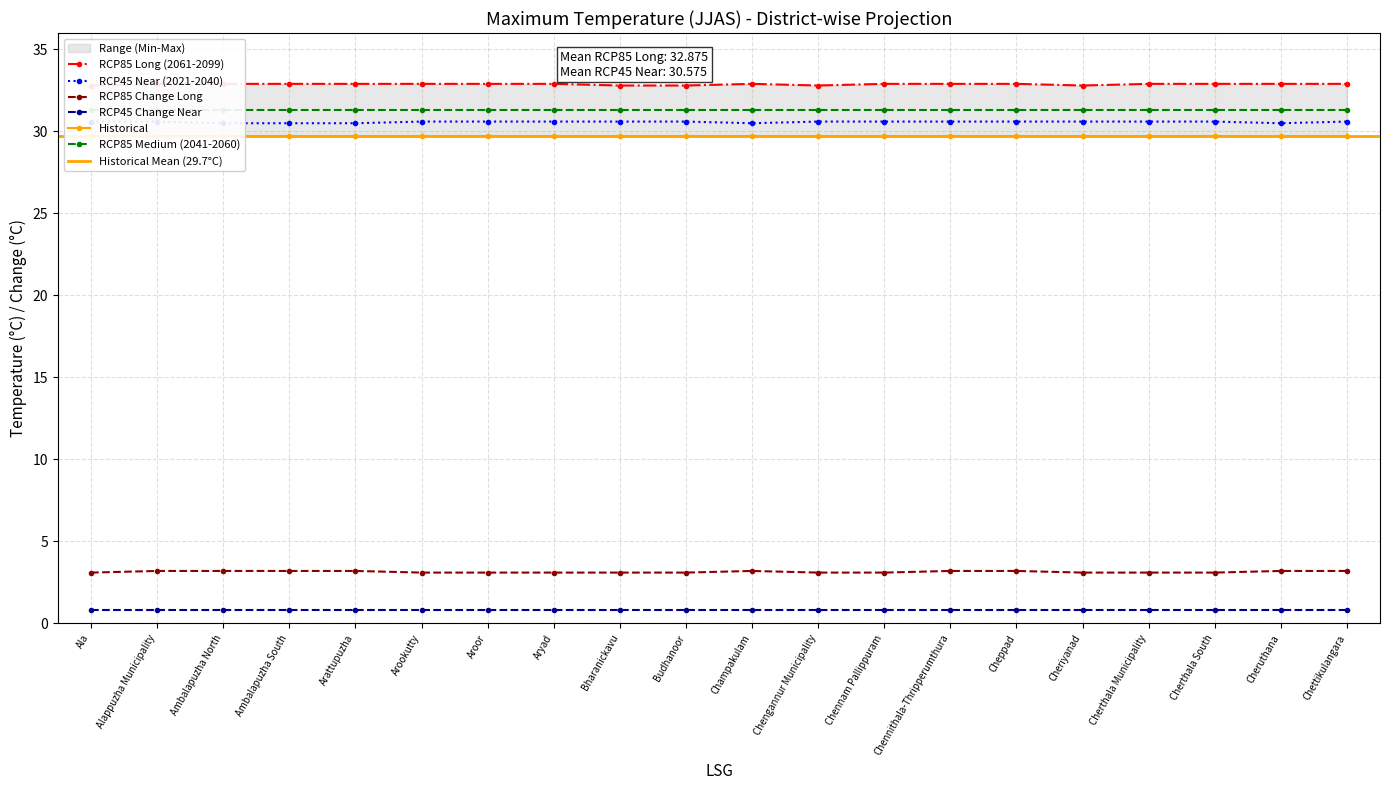

Rank the categories by RCP85 Long (2061-2099) value from highest to lowest.

Alappuzha Municipality, Ambalapuzha North, Ambalapuzha South, Arattupuzha, Arookutty, Aroor, Aryad, Champakulam, Chennam Pallippuram, Chennithala-Thripperumthura, Cheppad, Cherthala Municipality, Cherthala South, Cheruthana, Chettikulangara, Ala, Bharanickavu, Budhanoor, Chengannur Municipality, Cheriyanad